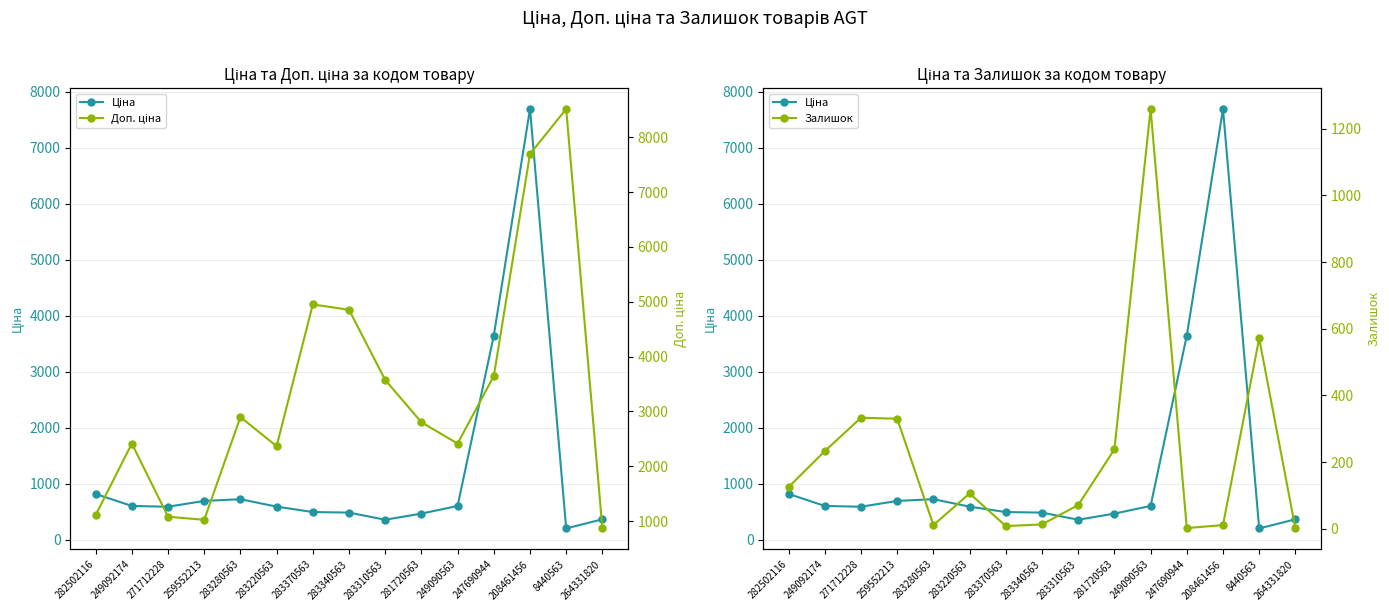

How many data points in Доп. ціна are above 2803?

8